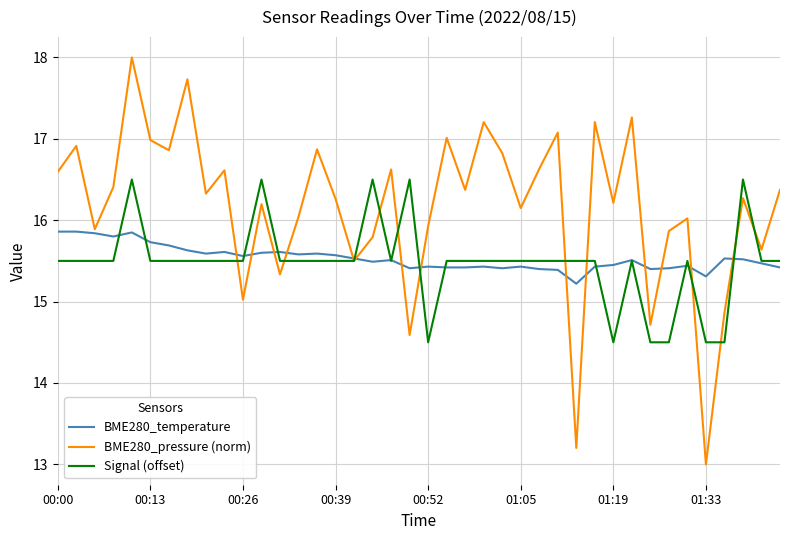

Rank the series by their maximum value, from lowest to highest.

BME280_temperature, Signal (offset), BME280_pressure (norm)